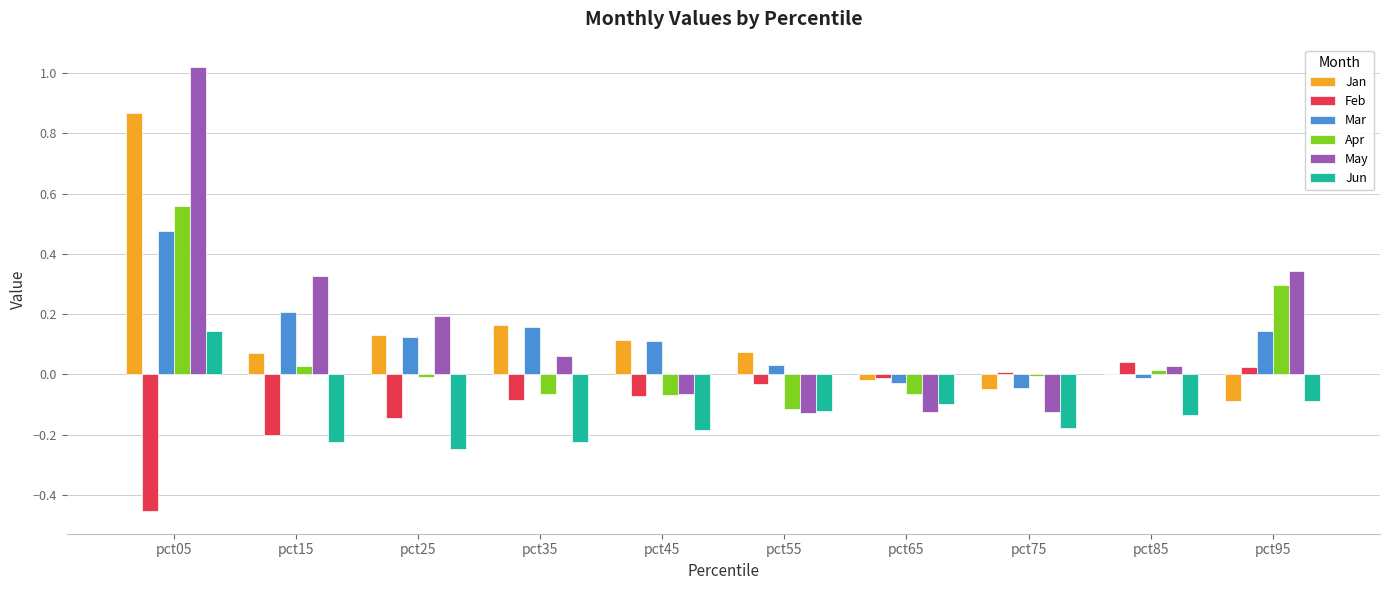

Which category has the highest value in the Jun series?

pct05